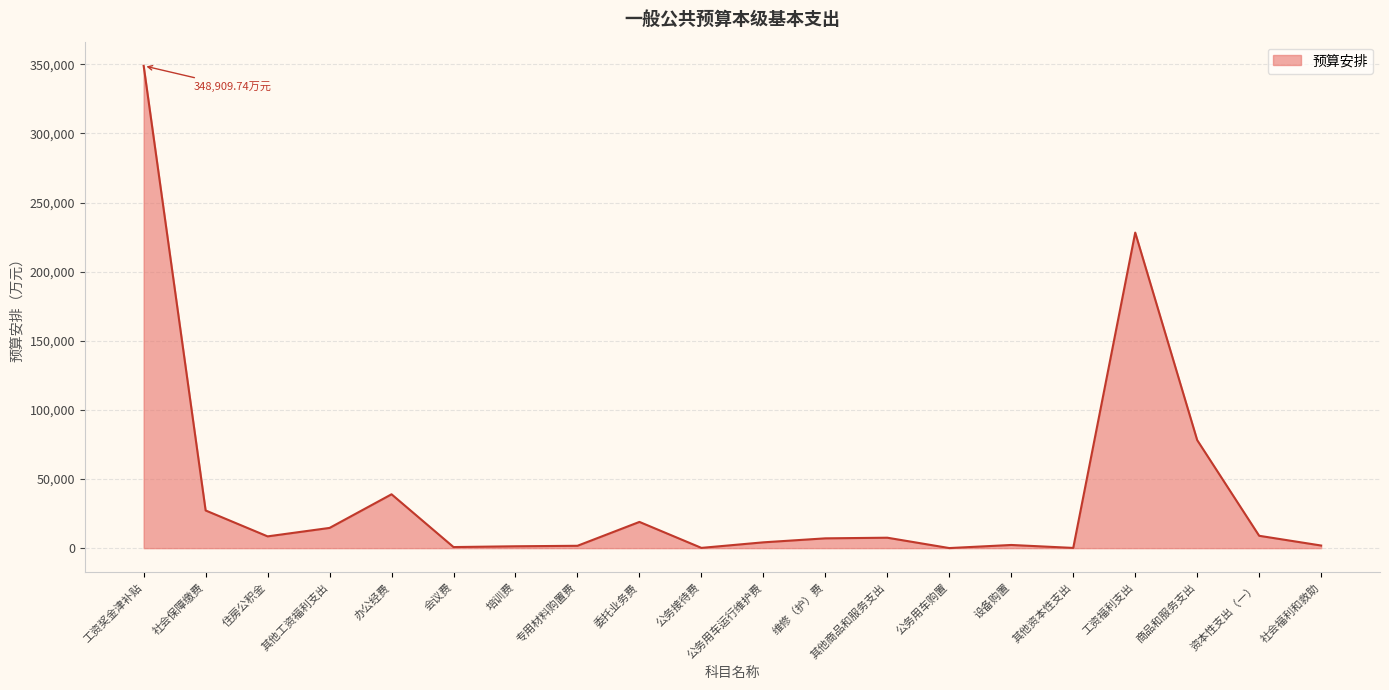

What is the difference between the maximum and minimum values?

348850.2